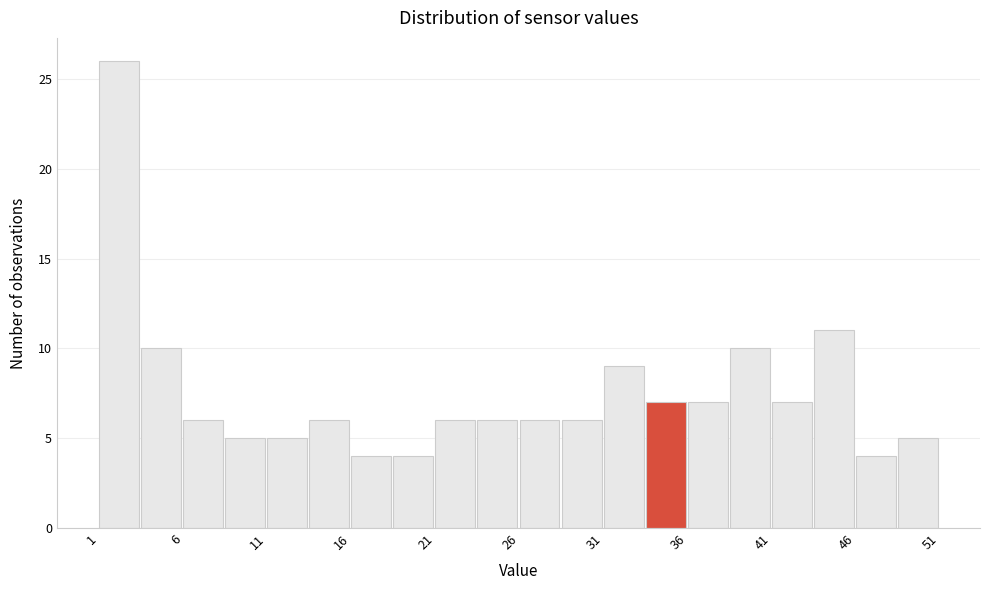

Around what value on the x-axis is the tallest bar? Give the approximate position of its centre, as read against the axis.

2